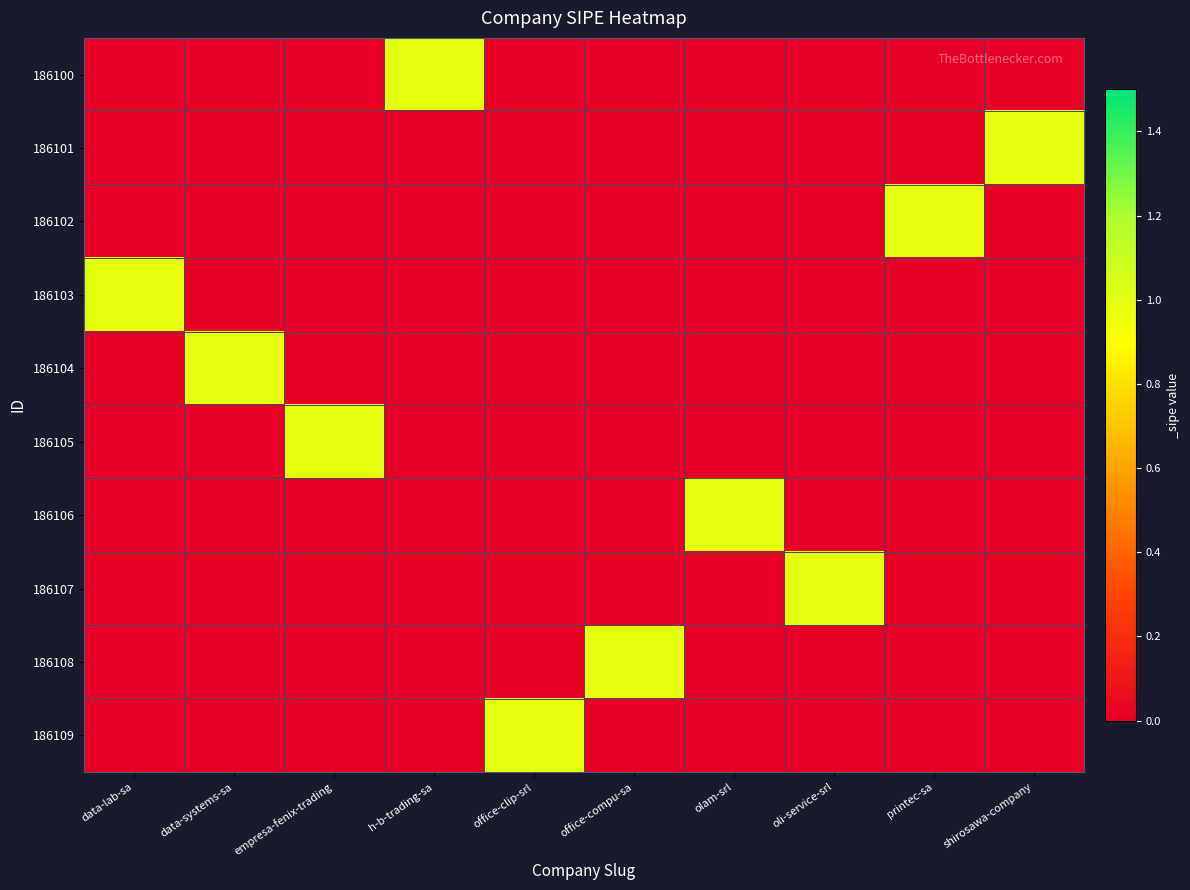

What is the greatest value displayed?

1